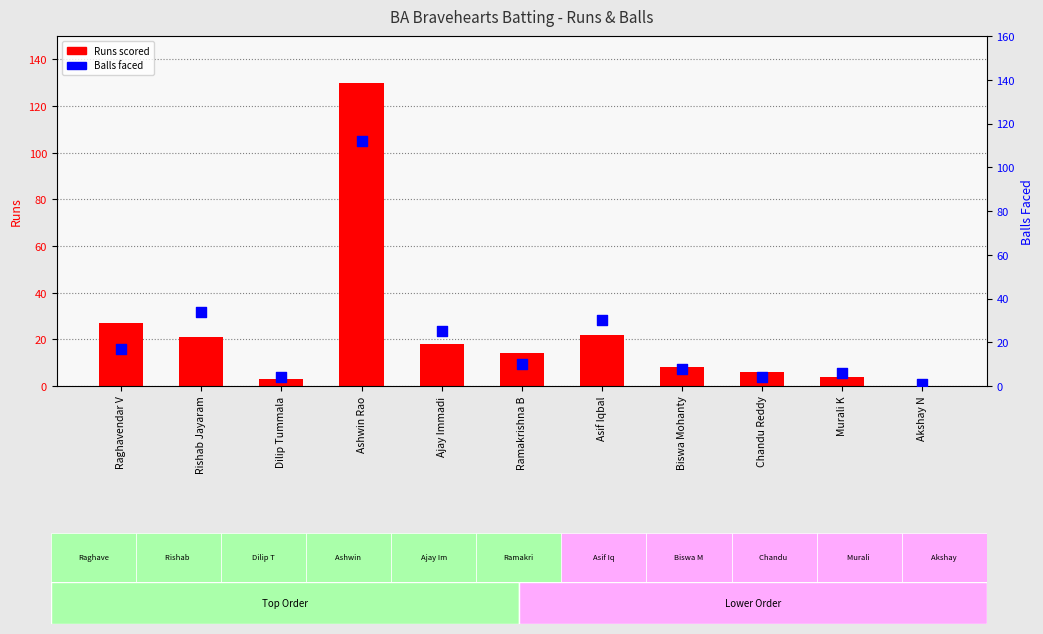

What are all the series names shown in the legend?

Runs scored, Balls faced